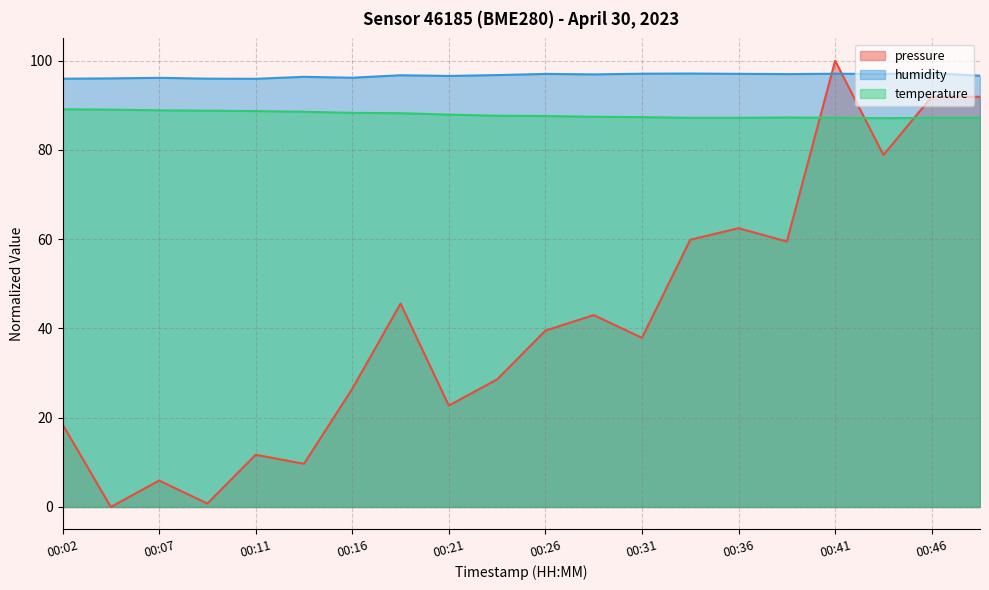

How many lines are shown in the chart?

3